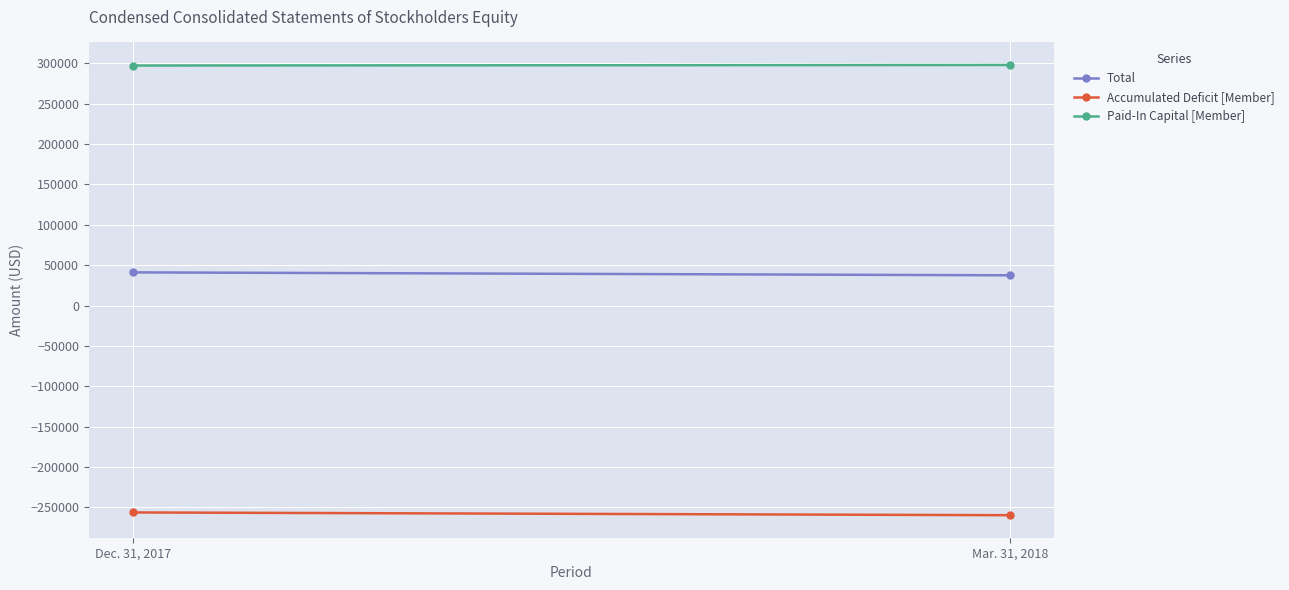

At which label does Paid-In Capital [Member] reach its peak?

Mar. 31, 2018